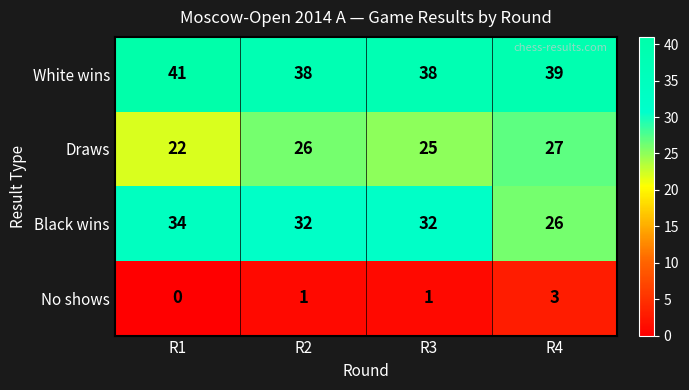

Reading right to left, list all the values displayed in this chart.

White wins: R4=39	R3=38	R2=38	R1=41
Draws: R4=27	R3=25	R2=26	R1=22
Black wins: R4=26	R3=32	R2=32	R1=34
No shows: R4=3	R3=1	R2=1	R1=0